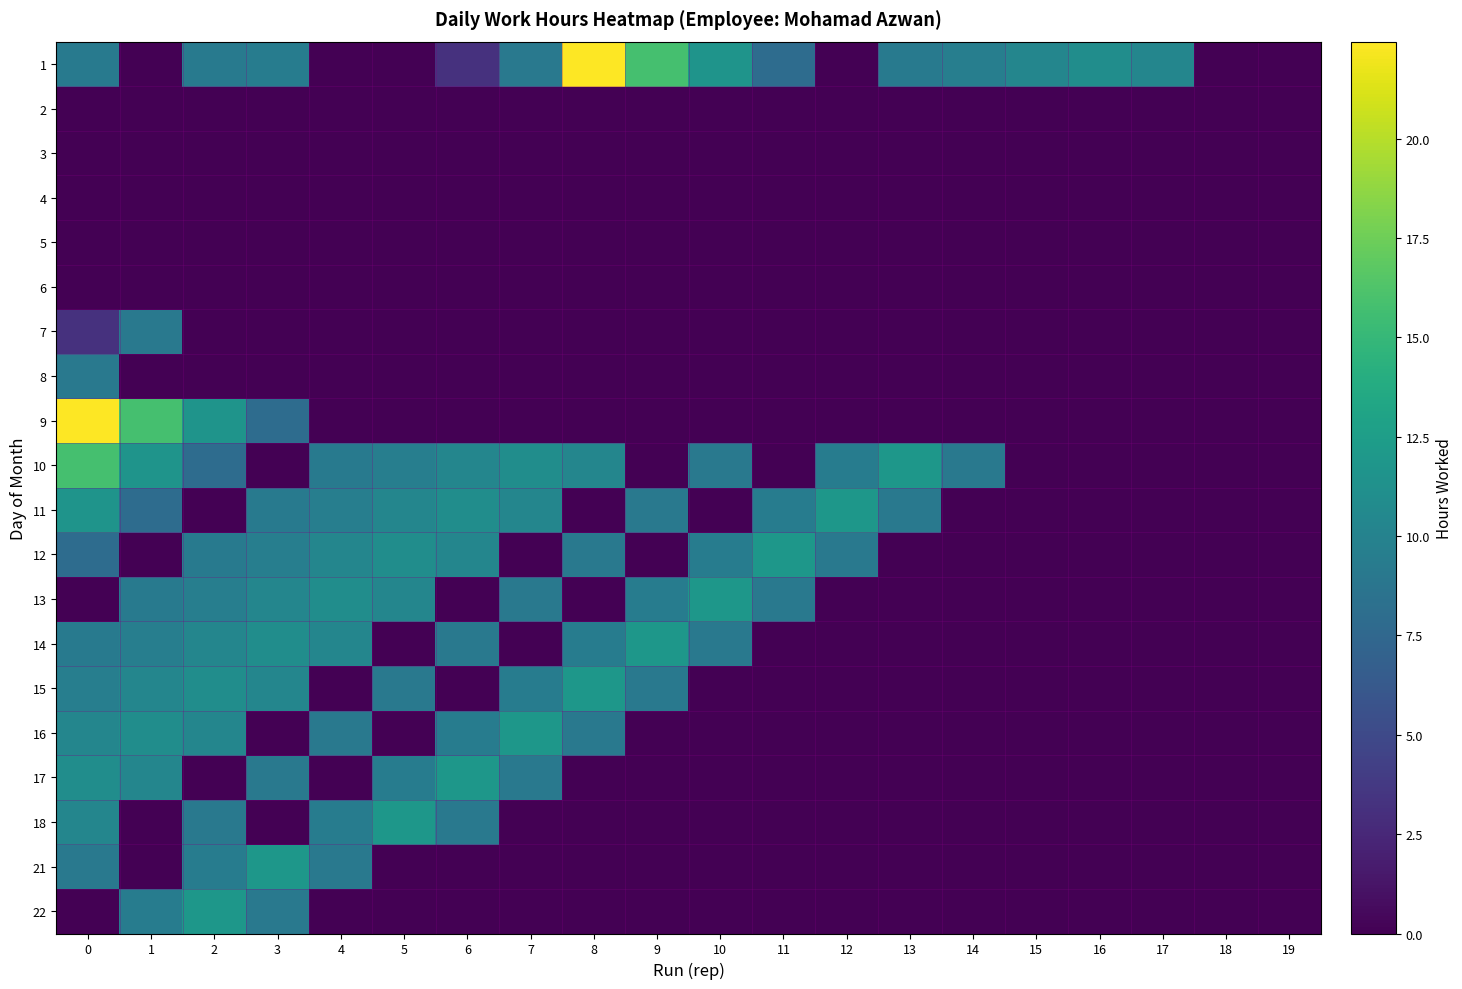

At 2, list the series in order from smallest to largest.

2, 3, 4, 5, 6, 7, 8, 11, 17, 10, 18, 12, 1, 21, 13, 14, 16, 15, 9, 22